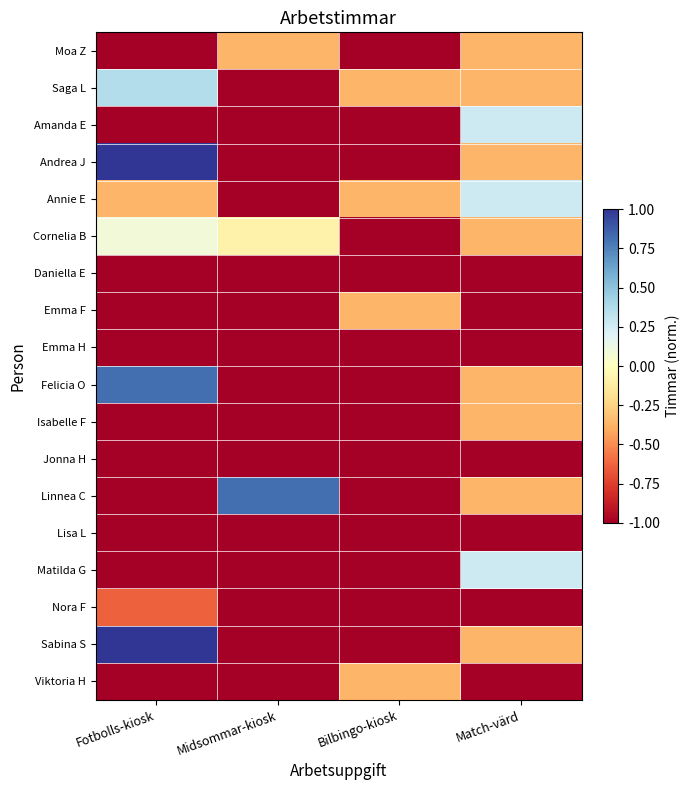

Reading left to right, what are all the values shown in this chart?

Moa Z: Fotbolls-kiosk=-1.0	Midsommar-kiosk=-0.4	Bilbingo-kiosk=-1.0	Match-värd=-0.4
Saga L: Fotbolls-kiosk=0.4	Midsommar-kiosk=-1.0	Bilbingo-kiosk=-0.4	Match-värd=-0.4
Amanda E: Fotbolls-kiosk=-1.0	Midsommar-kiosk=-1.0	Bilbingo-kiosk=-1.0	Match-värd=0.3
Andrea J: Fotbolls-kiosk=1.0	Midsommar-kiosk=-1.0	Bilbingo-kiosk=-1.0	Match-värd=-0.4
Annie E: Fotbolls-kiosk=-0.4	Midsommar-kiosk=-1.0	Bilbingo-kiosk=-0.4	Match-värd=0.3
Cornelia B: Fotbolls-kiosk=0.1	Midsommar-kiosk=-0.1	Bilbingo-kiosk=-1.0	Match-värd=-0.4
Daniella E: Fotbolls-kiosk=-1.0	Midsommar-kiosk=-1.0	Bilbingo-kiosk=-1.0	Match-värd=-1.0
Emma F: Fotbolls-kiosk=-1.0	Midsommar-kiosk=-1.0	Bilbingo-kiosk=-0.4	Match-värd=-1.0
Emma H: Fotbolls-kiosk=-1.0	Midsommar-kiosk=-1.0	Bilbingo-kiosk=-1.0	Match-värd=-1.0
Felicia O: Fotbolls-kiosk=0.8	Midsommar-kiosk=-1.0	Bilbingo-kiosk=-1.0	Match-värd=-0.4
Isabelle F: Fotbolls-kiosk=-1.0	Midsommar-kiosk=-1.0	Bilbingo-kiosk=-1.0	Match-värd=-0.4
Jonna H: Fotbolls-kiosk=-1.0	Midsommar-kiosk=-1.0	Bilbingo-kiosk=-1.0	Match-värd=-1.0
Linnea C: Fotbolls-kiosk=-1.0	Midsommar-kiosk=0.8	Bilbingo-kiosk=-1.0	Match-värd=-0.4
Lisa L: Fotbolls-kiosk=-1.0	Midsommar-kiosk=-1.0	Bilbingo-kiosk=-1.0	Match-värd=-1.0
Matilda G: Fotbolls-kiosk=-1.0	Midsommar-kiosk=-1.0	Bilbingo-kiosk=-1.0	Match-värd=0.3
Nora F: Fotbolls-kiosk=-0.6	Midsommar-kiosk=-1.0	Bilbingo-kiosk=-1.0	Match-värd=-1.0
Sabina S: Fotbolls-kiosk=1.0	Midsommar-kiosk=-1.0	Bilbingo-kiosk=-1.0	Match-värd=-0.4
Viktoria H: Fotbolls-kiosk=-1.0	Midsommar-kiosk=-1.0	Bilbingo-kiosk=-0.4	Match-värd=-1.0